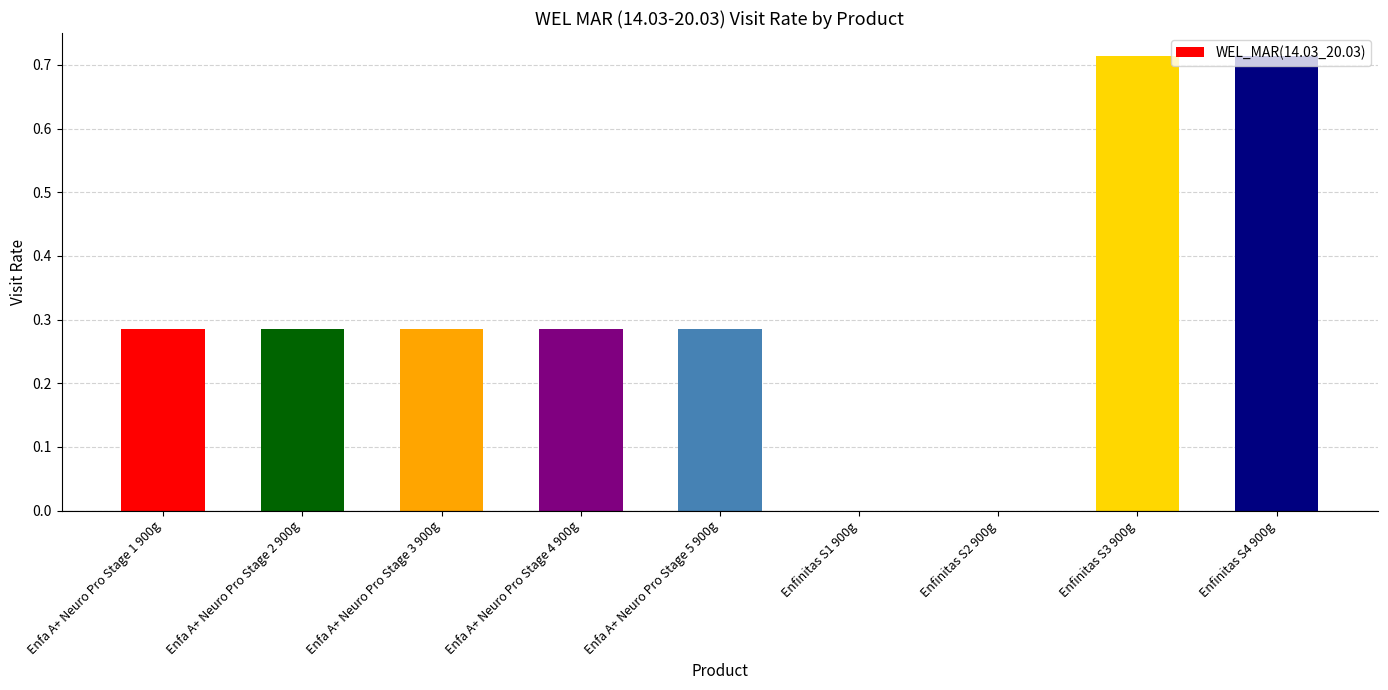

What is the sum of the values at Enfa A+ Neuro Pro Stage 2 900g and Enfa A+ Neuro Pro Stage 3 900g?

0.6